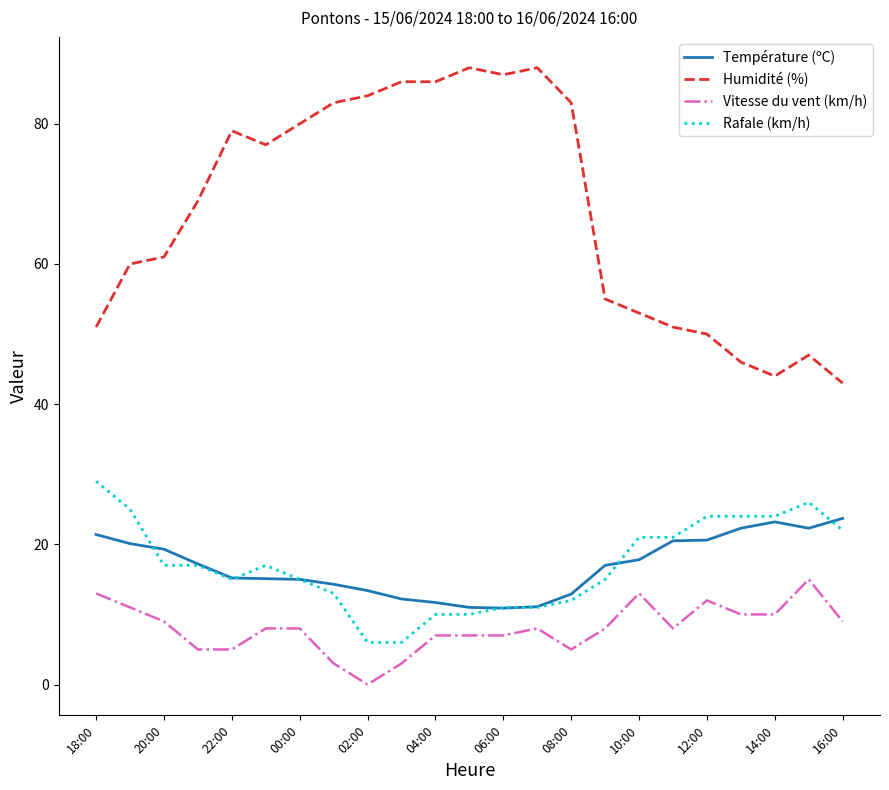

What is the greatest value displayed?

88.0